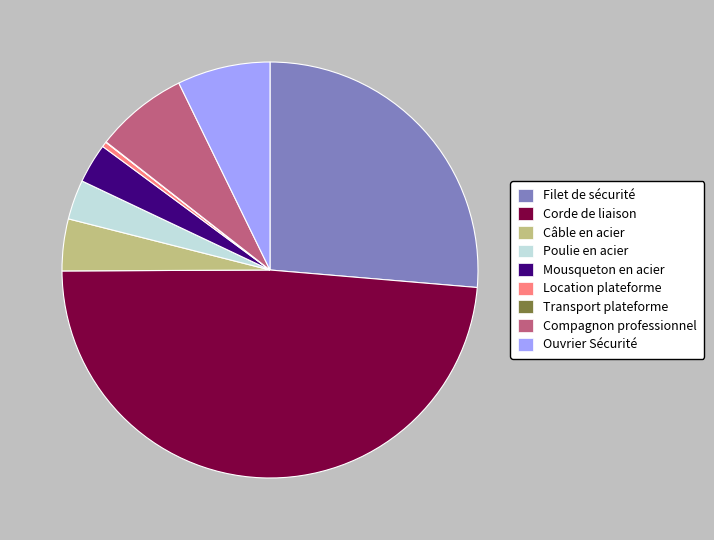

Which has a higher value, Compagnon professionnel or Poulie en acier?

Compagnon professionnel